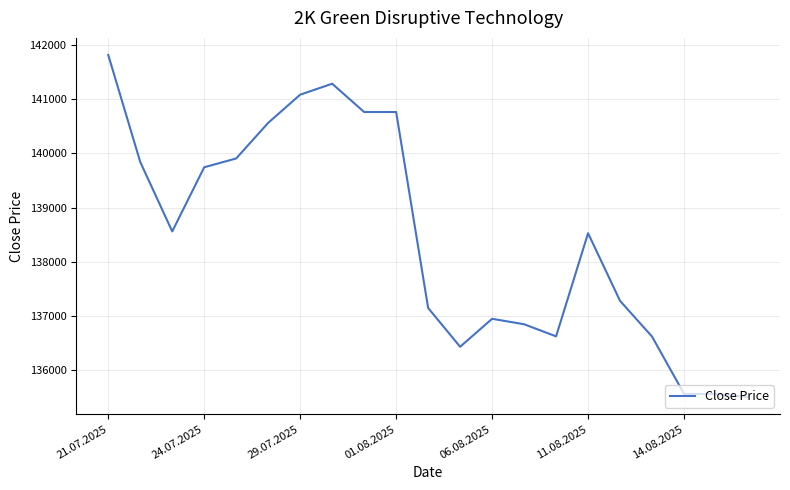

What is the difference between the maximum and minimum values?

6323